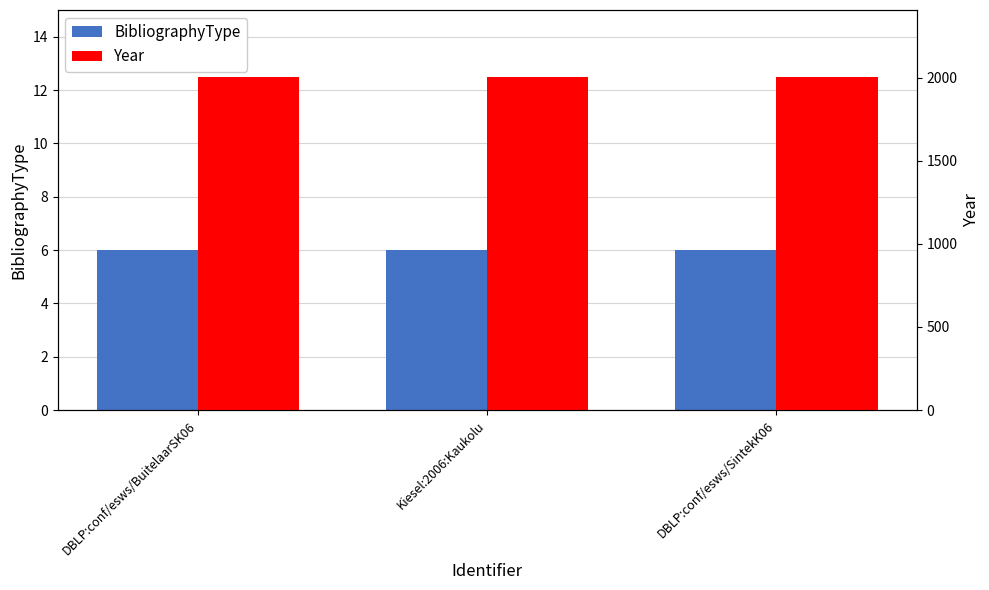

Reading left to right, what are all the values shown in this chart?

BibliographyType: DBLP:conf/esws/BuitelaarSK06=6	Kiesel:2006:Kaukolu=6	DBLP:conf/esws/SintekK06=6
Year: DBLP:conf/esws/BuitelaarSK06=2006	Kiesel:2006:Kaukolu=2006	DBLP:conf/esws/SintekK06=2006